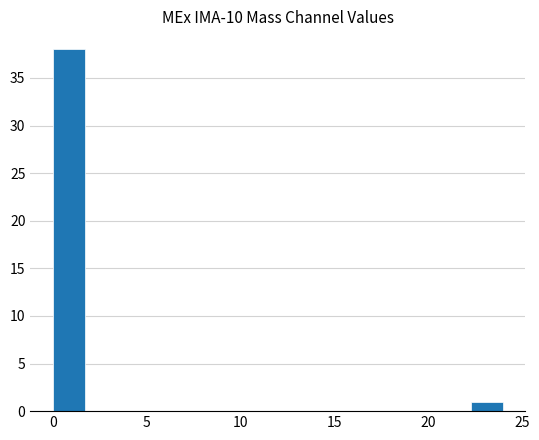

Read against the x-axis, roughly where is the centre of the tallest bar?

1.0